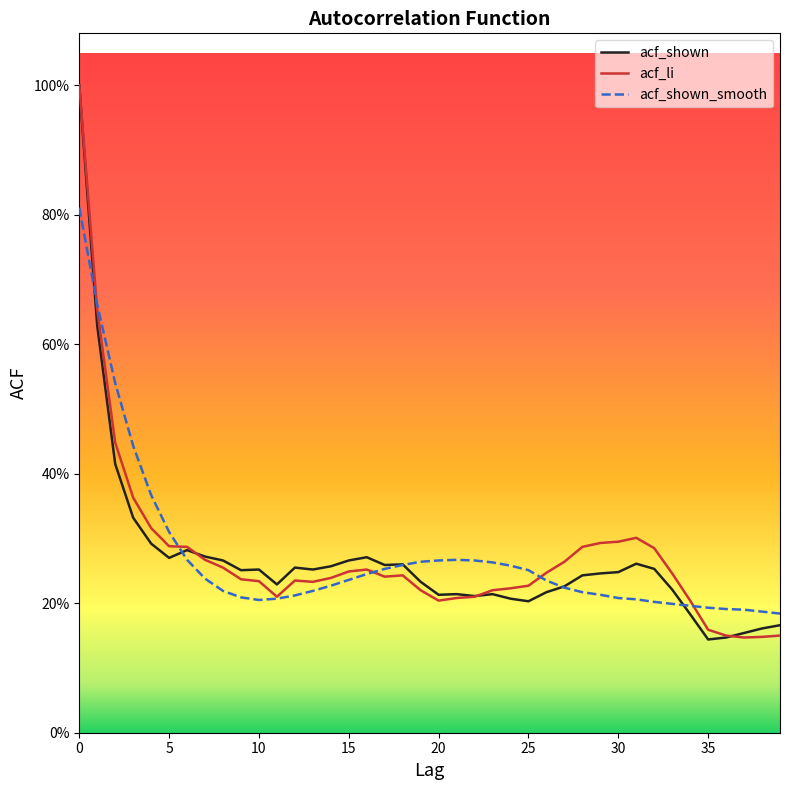

Reading left to right, what are all the values shown in this chart?

acf_shown: 1.0	0.6	0.4	0.3	0.3	0.3	0.3	0.3	0.3	0.3	0.3	0.2	0.3	0.3	0.3	0.3	0.3	0.3	0.3	0.2	0.2	0.2	0.2	0.2	0.2	0.2	0.2	0.2	0.2	0.2	0.2	0.3	0.3	0.2	0.2	0.1	0.1	0.2	0.2	0.2
acf_li: 1.0	0.7	0.4	0.4	0.3	0.3	0.3	0.3	0.3	0.2	0.2	0.2	0.2	0.2	0.2	0.2	0.3	0.2	0.2	0.2	0.2	0.2	0.2	0.2	0.2	0.2	0.2	0.3	0.3	0.3	0.3	0.3	0.3	0.2	0.2	0.2	0.1	0.1	0.1	0.1
acf_shown_smooth: 0.8	0.7	0.5	0.4	0.4	0.3	0.3	0.2	0.2	0.2	0.2	0.2	0.2	0.2	0.2	0.2	0.2	0.3	0.3	0.3	0.3	0.3	0.3	0.3	0.3	0.3	0.2	0.2	0.2	0.2	0.2	0.2	0.2	0.2	0.2	0.2	0.2	0.2	0.2	0.2